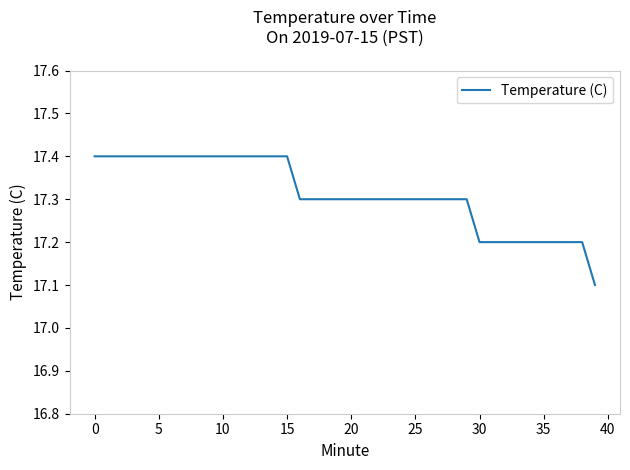

What is the smallest value displayed?

17.1